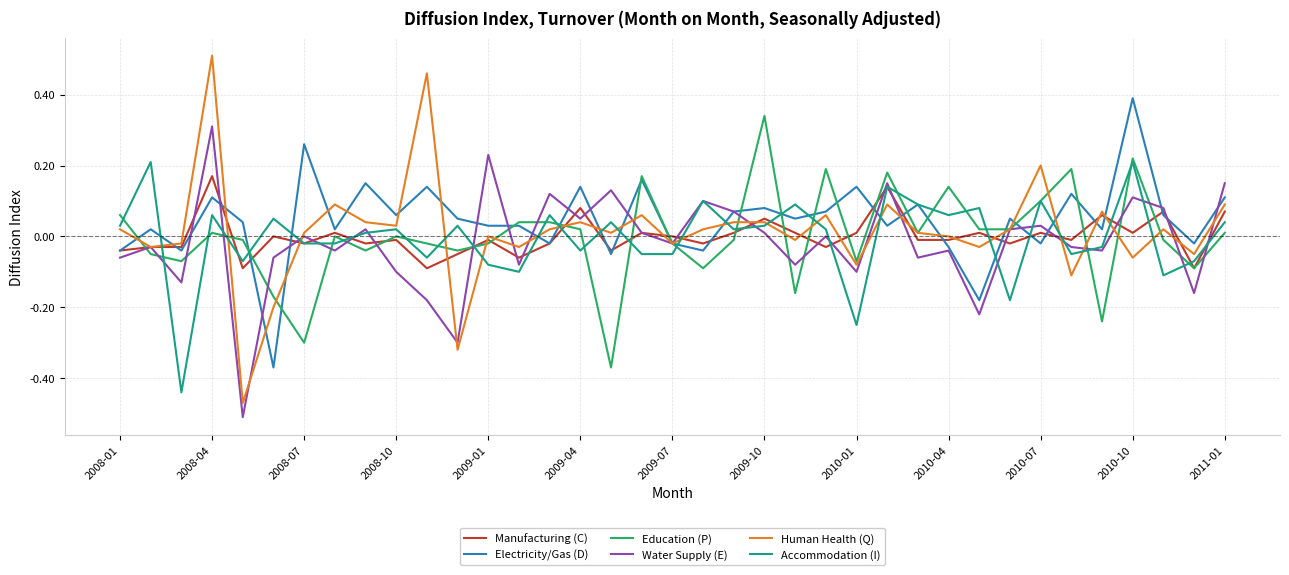

Which series has the widest spread of values?

Human Health (Q)